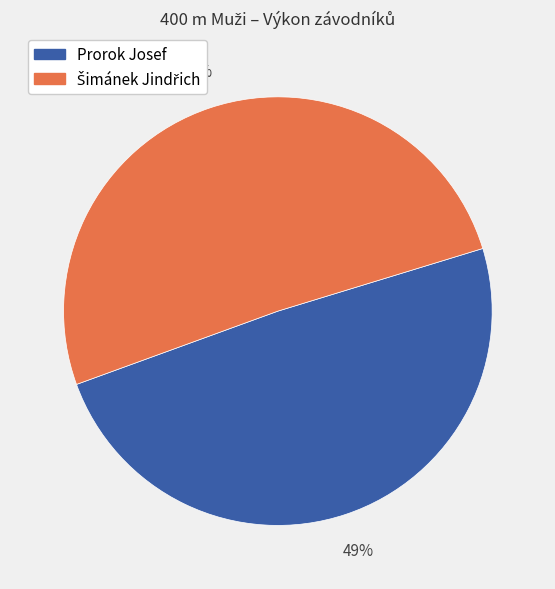

The Prorok Josef slice represents 37% of the pie. True or false?

False